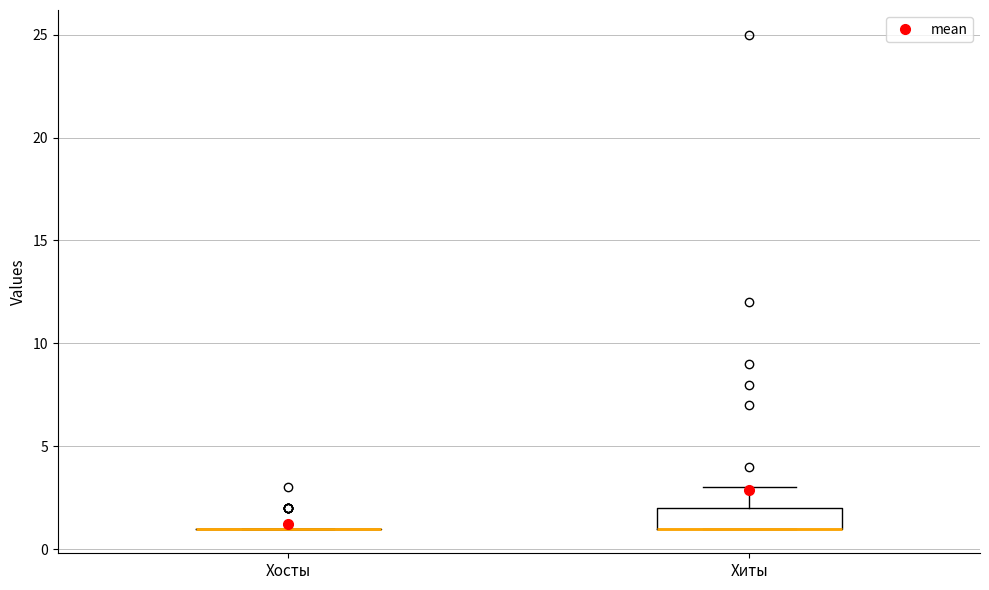

Reading left to right, transcribe this box plot: for each box, give where its median line is, the range the box spans, and where its two whiskers end, as read against the y-axis. The values are not printed on the chart, so give them approximately, as read against the axis.

Хосты: box collapsed to a line at 1, whiskers 1 to 1
Хиты: median 1 (drawn on the box's lower edge), box 1 to 2, whiskers 1 to 3